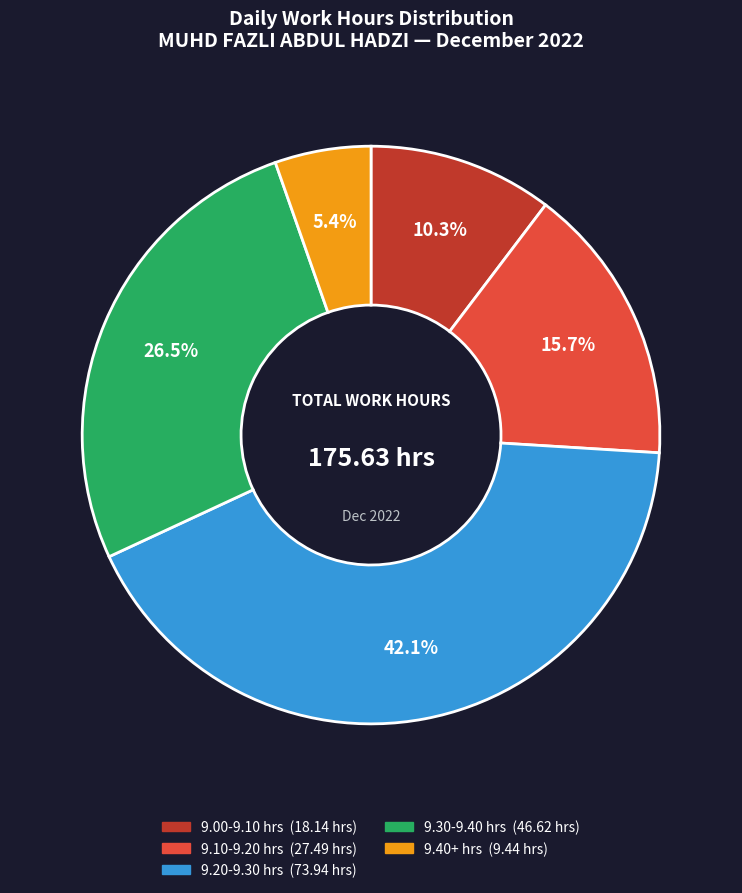

Does any single category account for the majority?

No